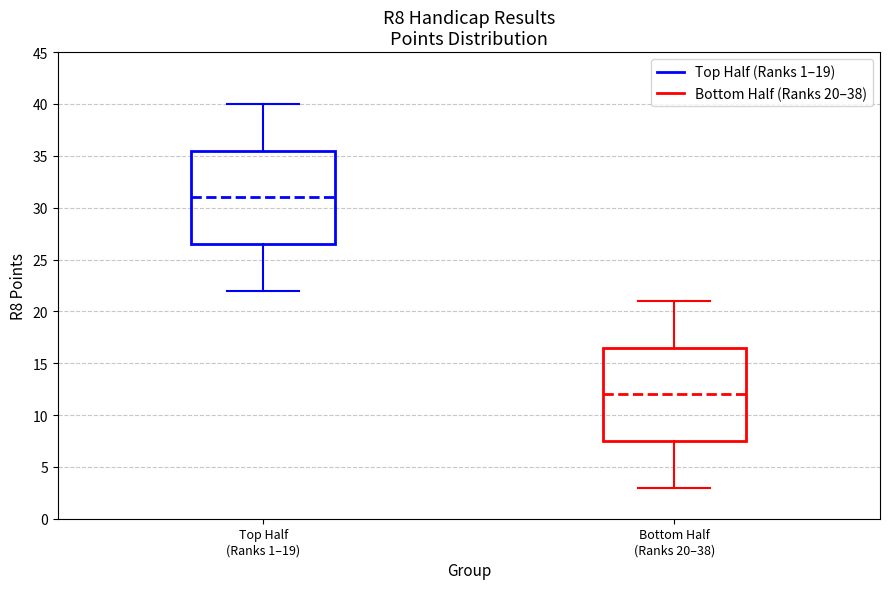

Where does the upper whisker of the box for Bottom Half (Ranks 20–38) end on the y-axis? The values are not printed on the chart, so give them approximately, as read against the axis.

21.0